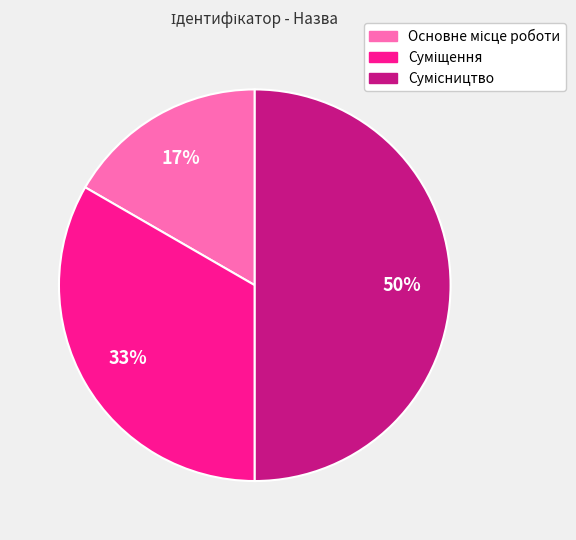

To the nearest percent, what is the average slice percentage?

33%